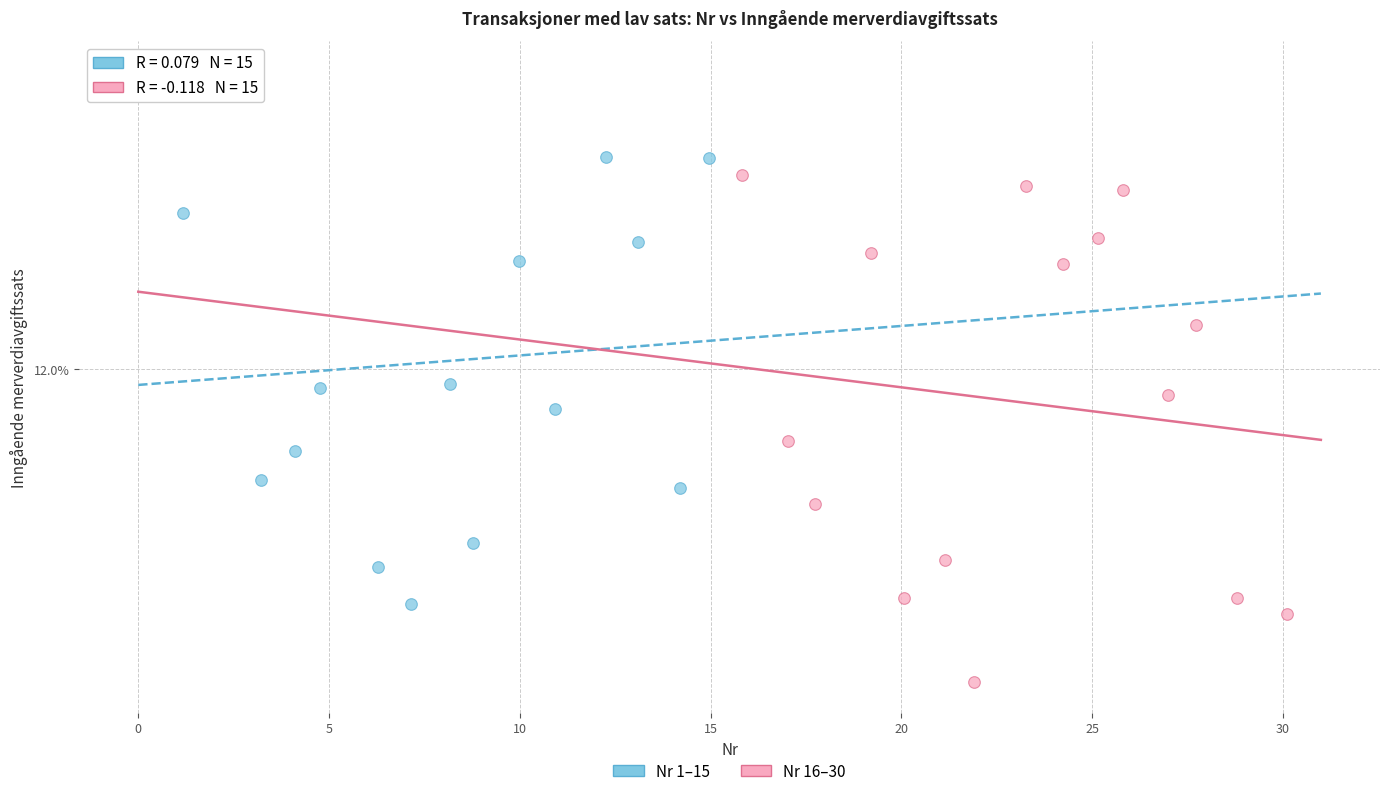

Which series contains the lowest Y value?

Nr 16–30